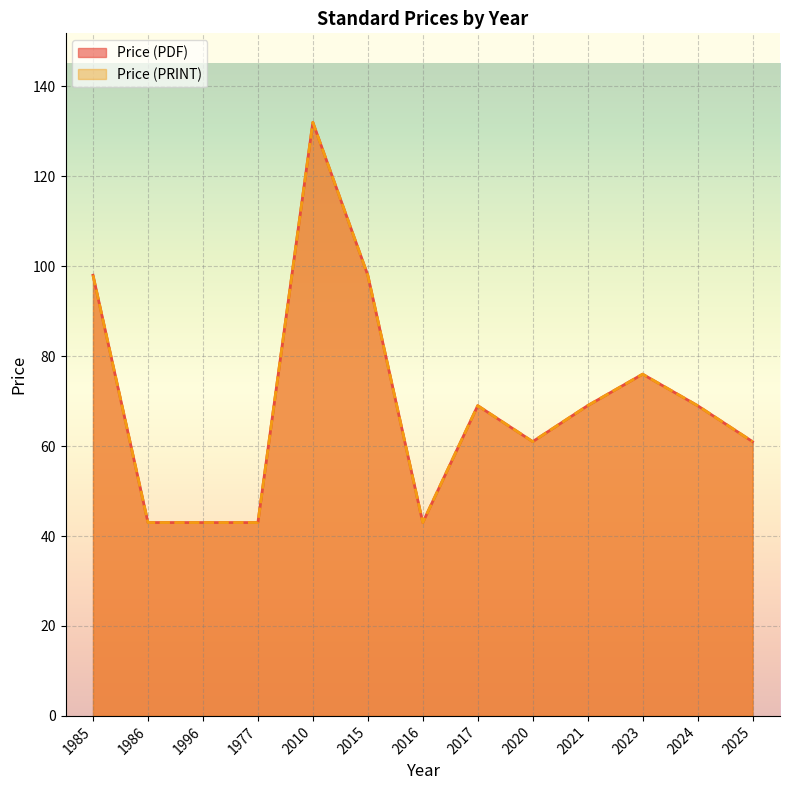

Between 1985 and 2023, which series saw the biggest shift?

Price (PDF)